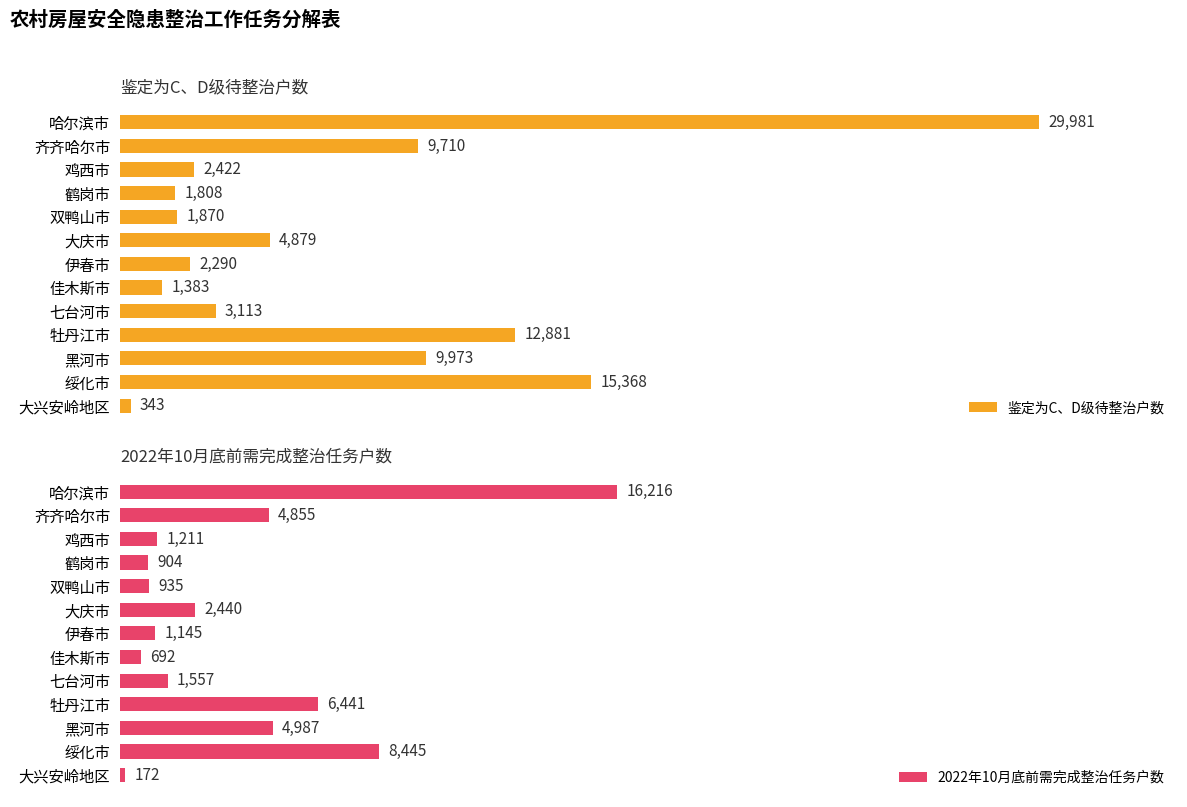

Rank the series by their maximum value, from highest to lowest.

鉴定为C、D级待整治户数, 2022年10月底前需完成整治任务户数